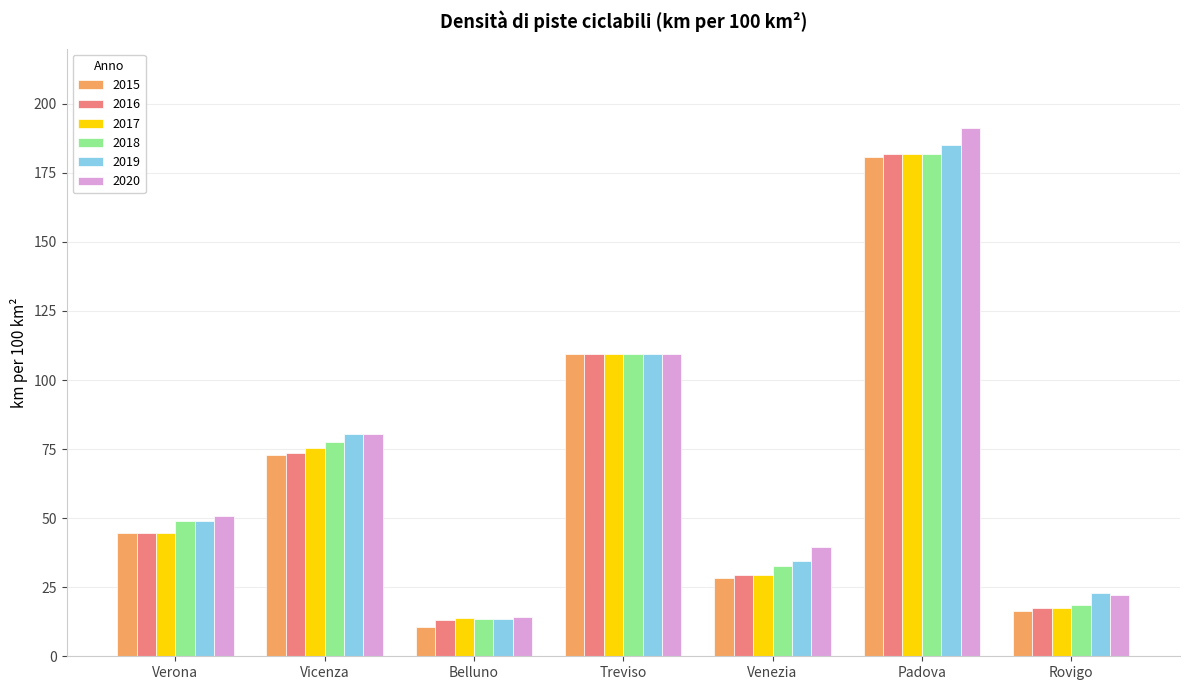

What is the spread (max minus min) of values at Venezia?

11.1